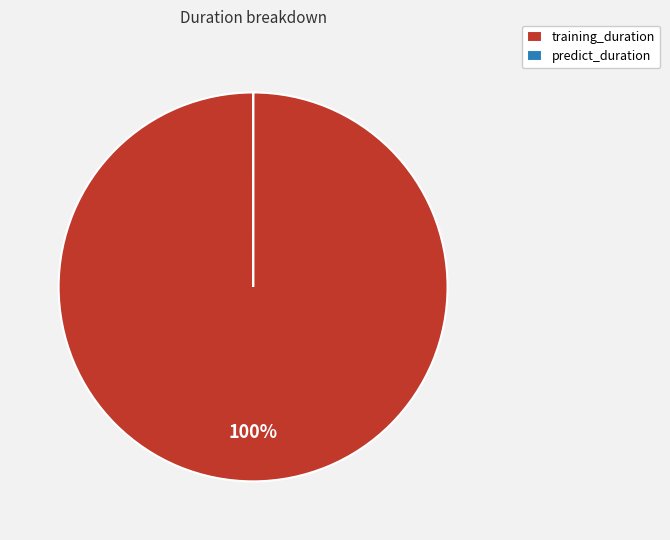

To the nearest percent, what is the difference between the largest and smallest slice percentages?

100%